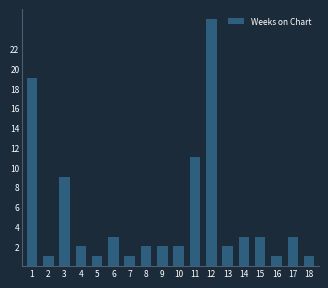

What is the greatest value displayed?

25